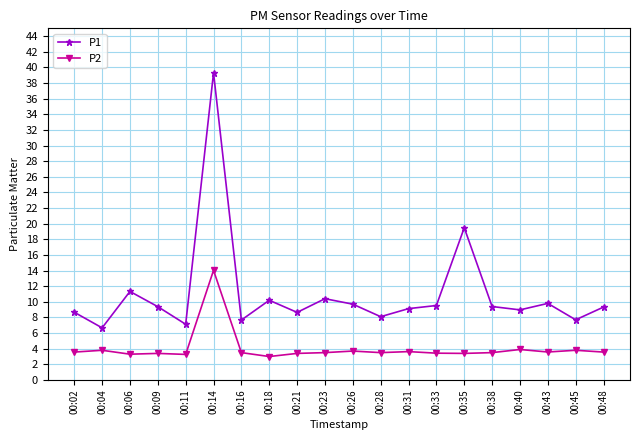

Rank the series at 00:33 from highest to lowest value.

P1, P2